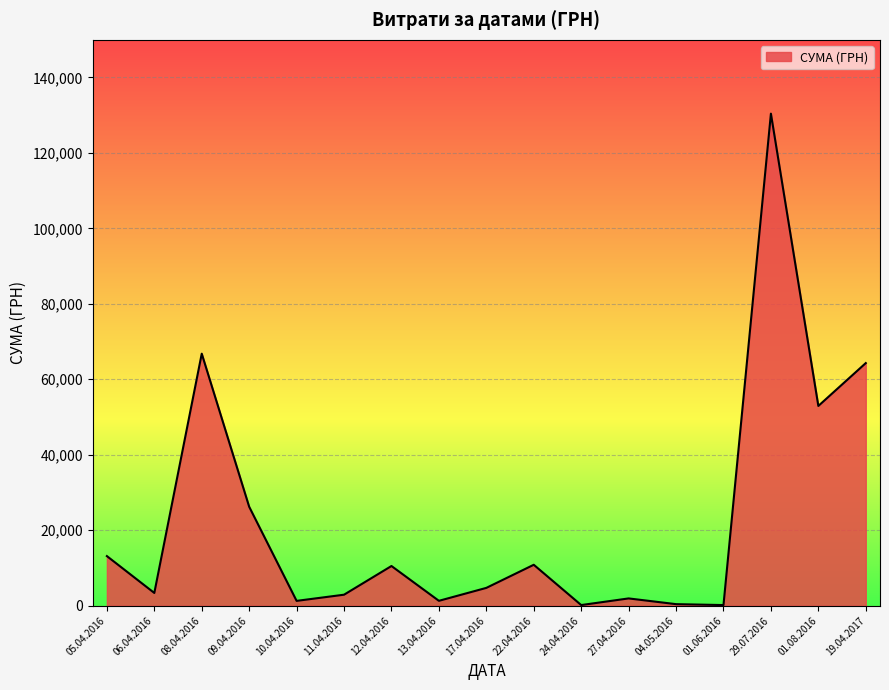

Approximately how many times larger is the value at 06.04.2016 compared to 05.04.2016?

0.3